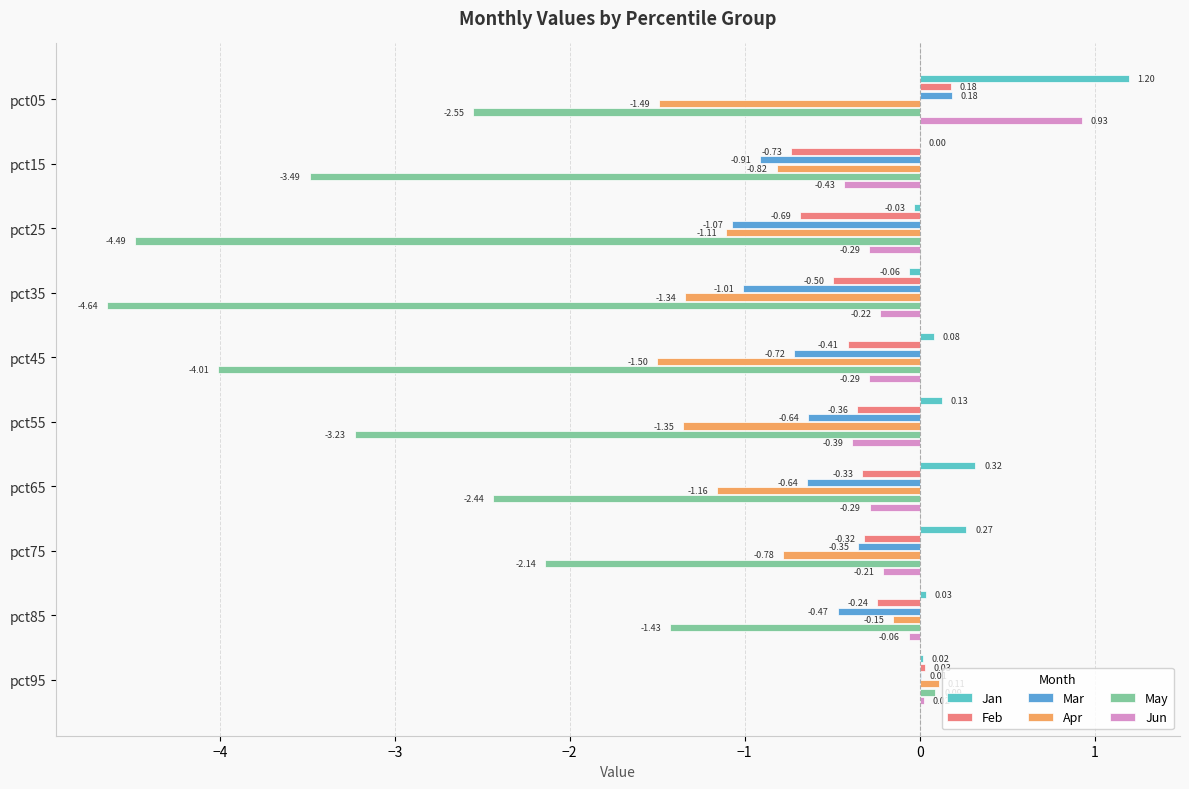

Count the number of data series in this chart.

6